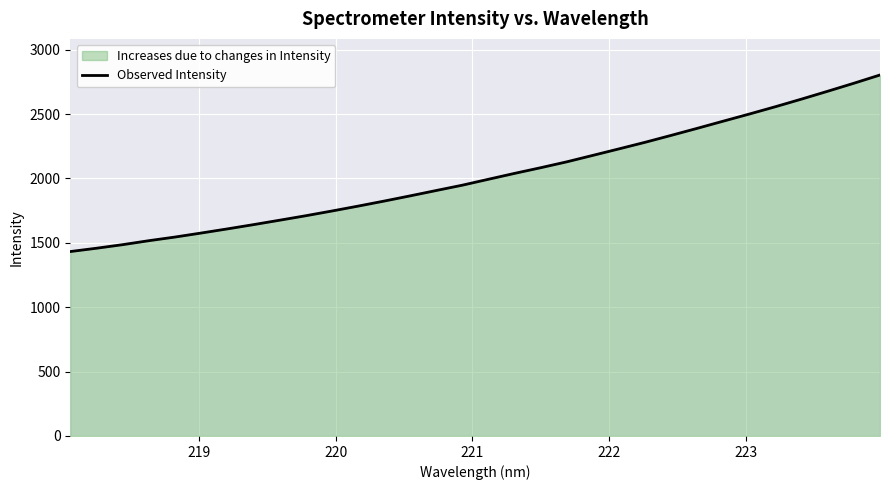

What is the difference between the maximum and minimum values?

1371.4